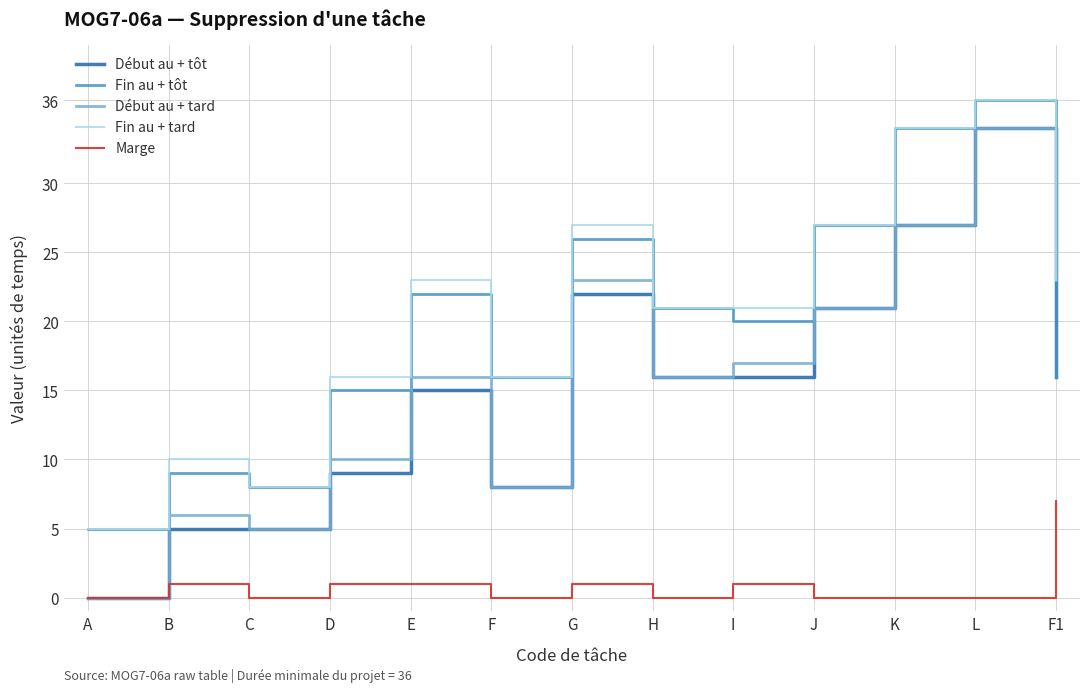

True or false: Début au + tard and Fin au + tôt cross at least once.

True